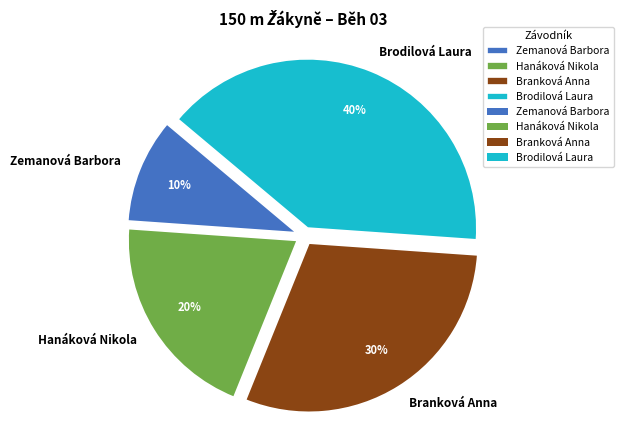

To the nearest percent, what is the average slice percentage?

25%